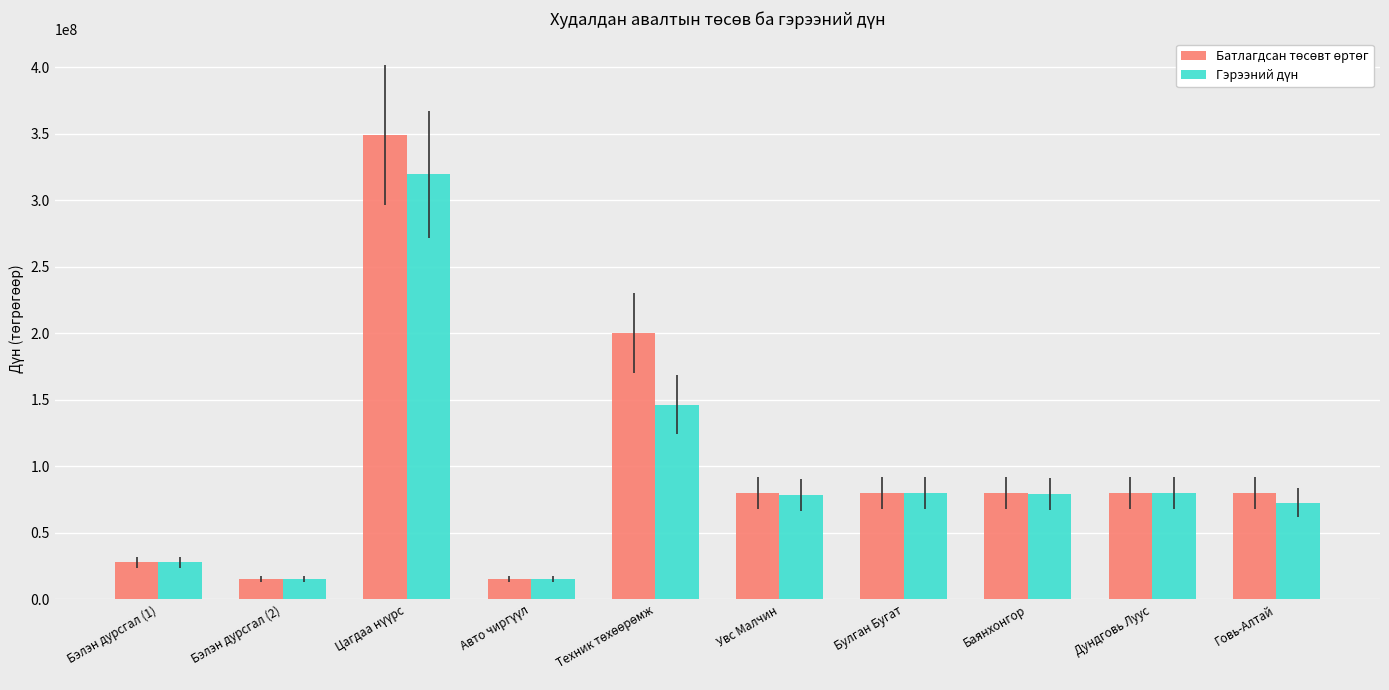

Count the number of categories in the chart.

10